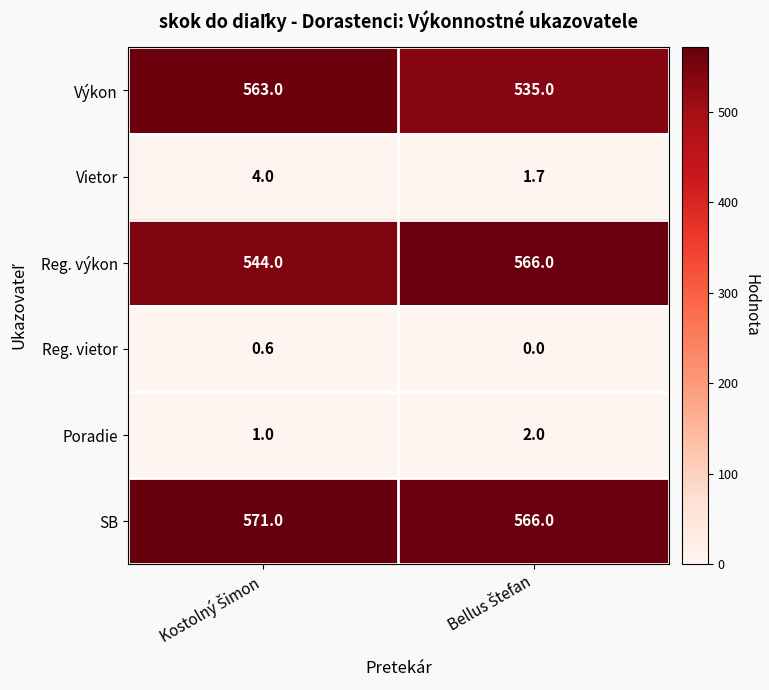

Which series has the largest range (max minus min)?

Výkon